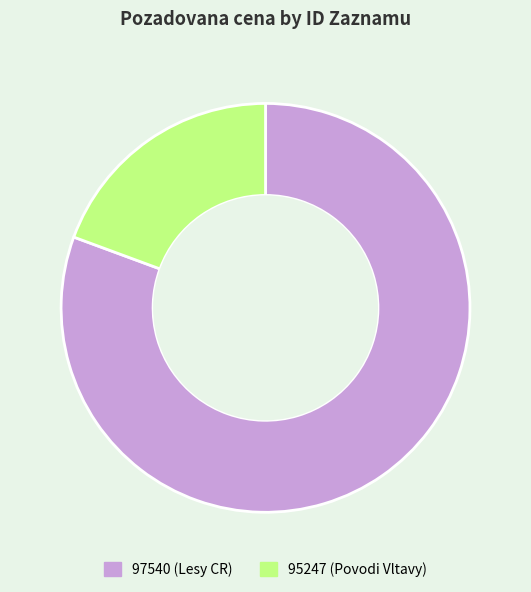

Which slice represents more than half of the pie?

97540